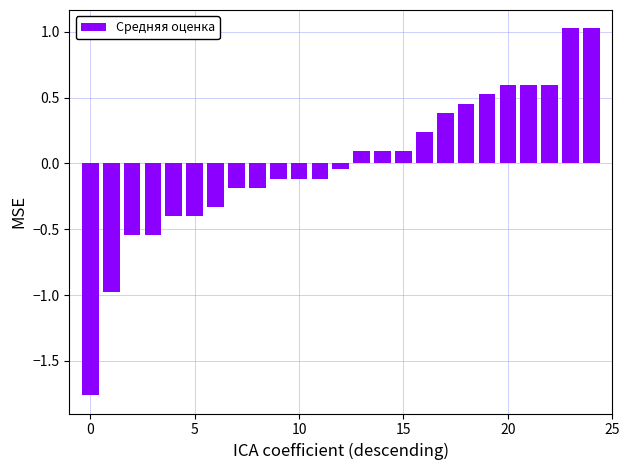

What is the value of the 8th bar from the left?

-0.2